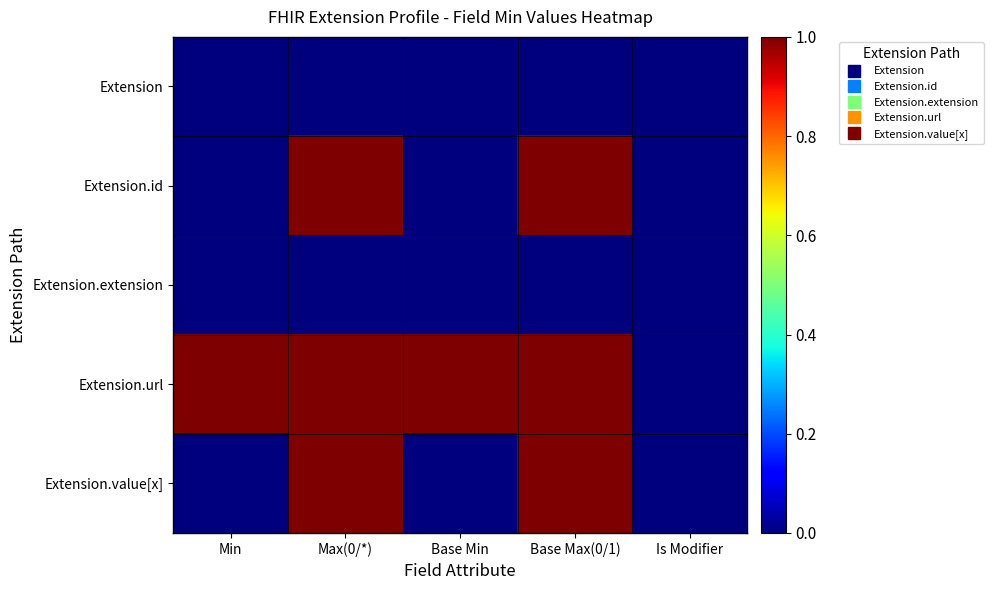

At which category is the sum across all series the highest?

Max(0/*)